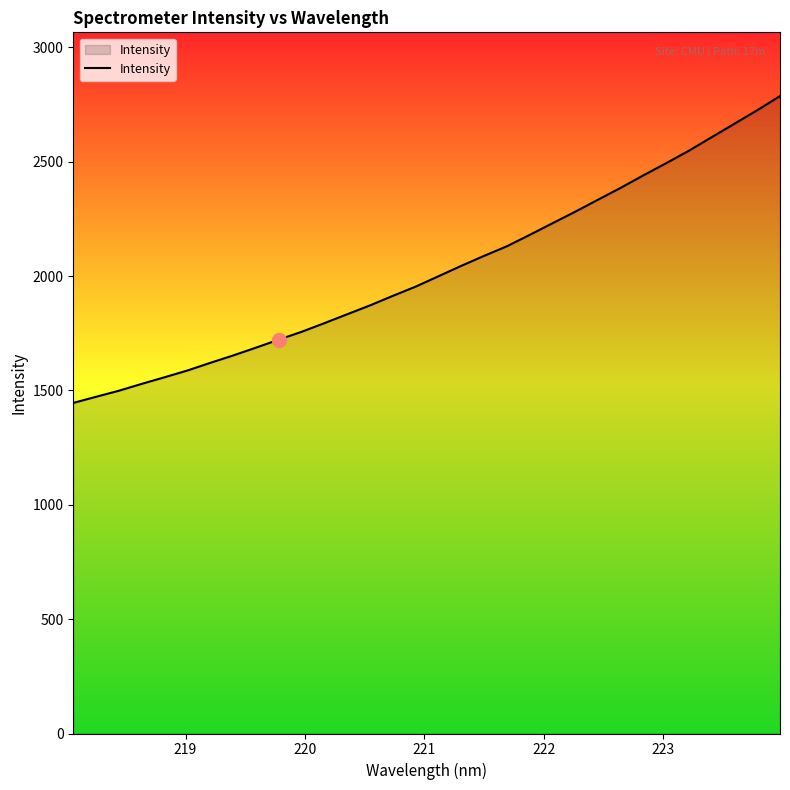

What is the difference between the maximum and minimum values?

1341.6